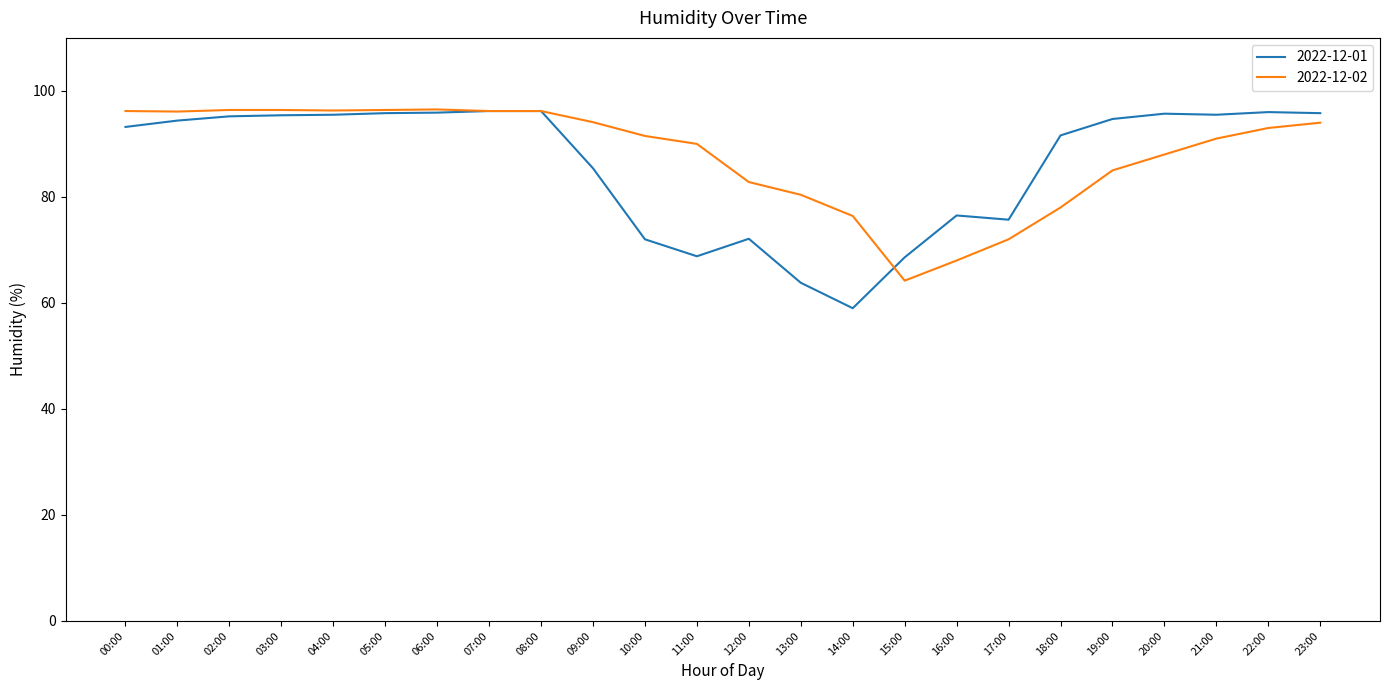

What position from the right is 03:00?

21